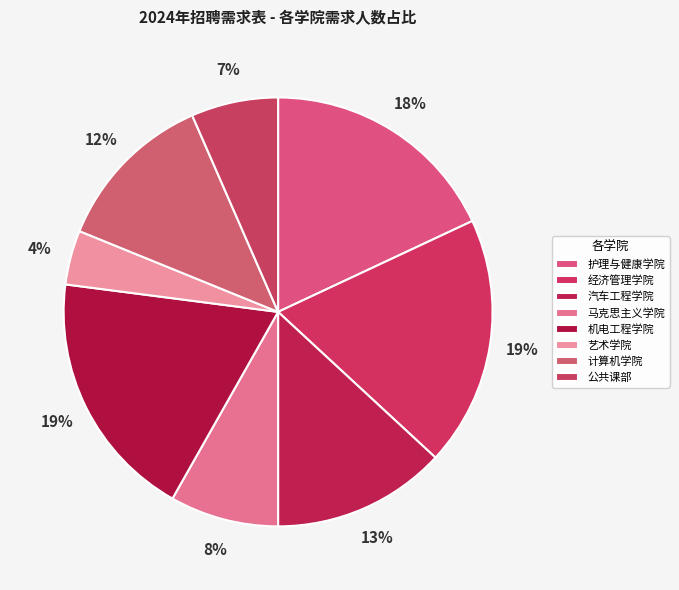

How many segments does this pie chart have?

8